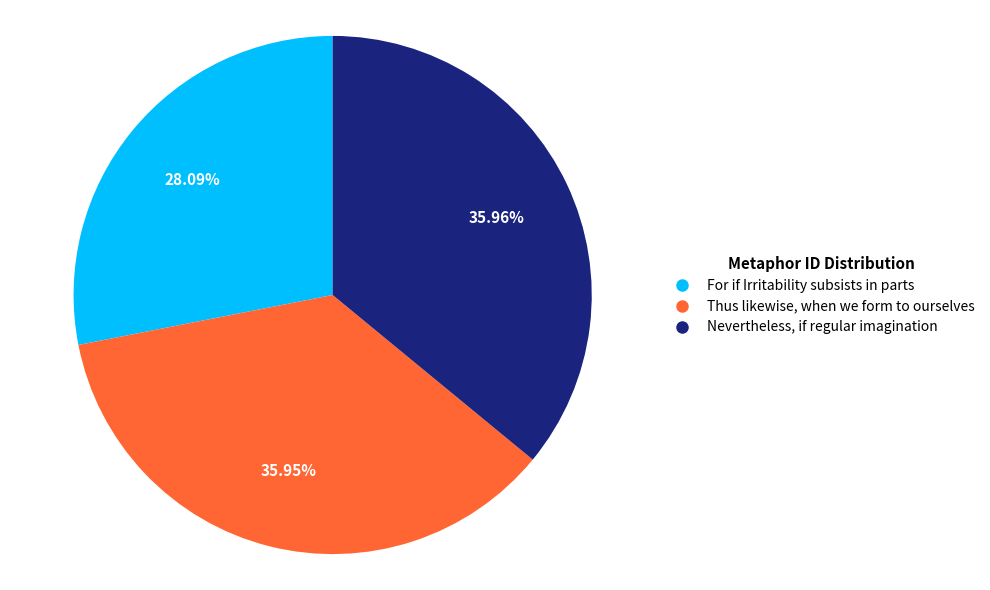

To the nearest percent, what portion does For if Irritability subsists in parts represent?

28%